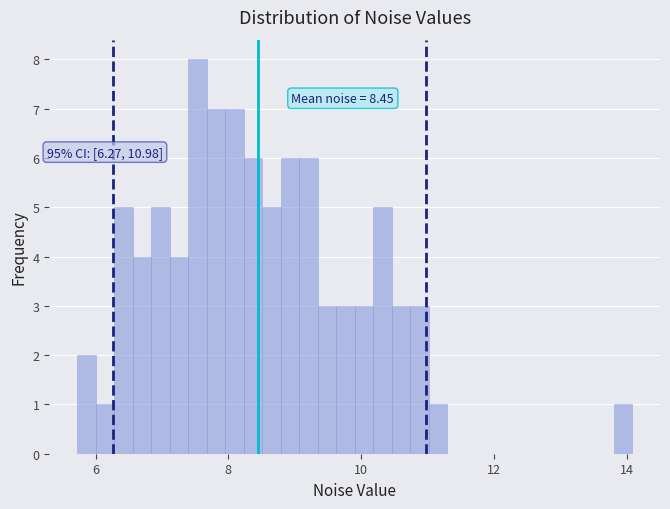

Around what value on the x-axis is the tallest bar? Give the approximate position of its centre, as read against the axis.

7.6